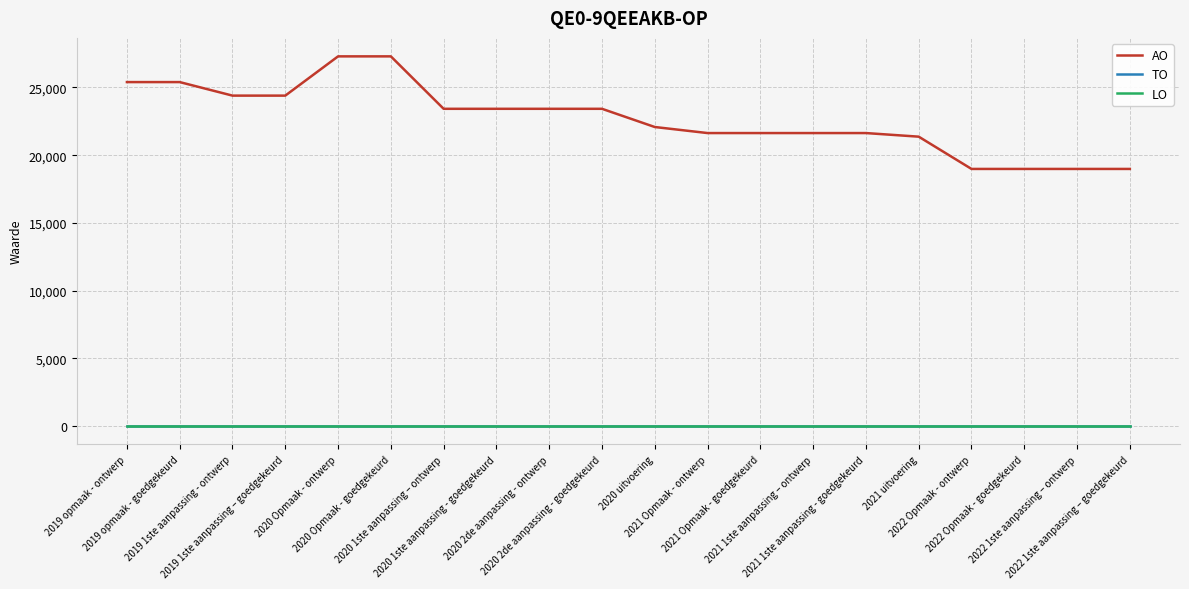

Does the chart have visible grid lines?

Yes